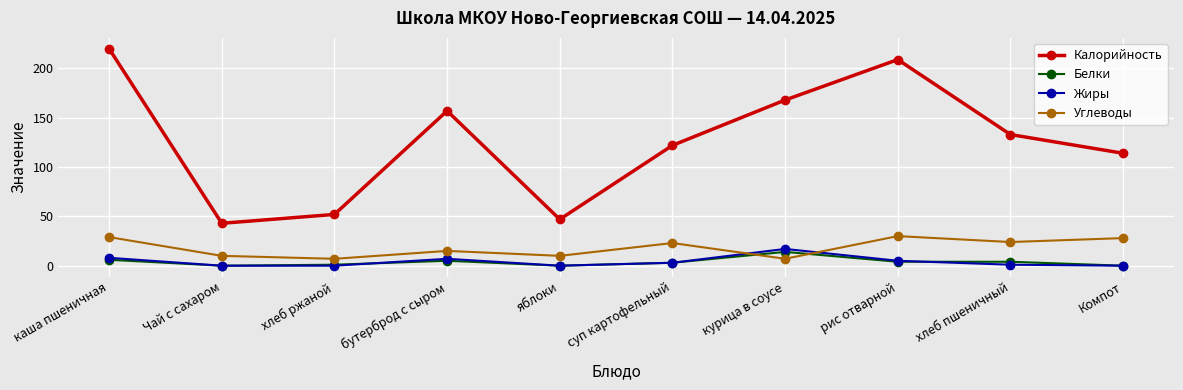

Where is the first local maximum for Калорийность?

бутерброд с сыром